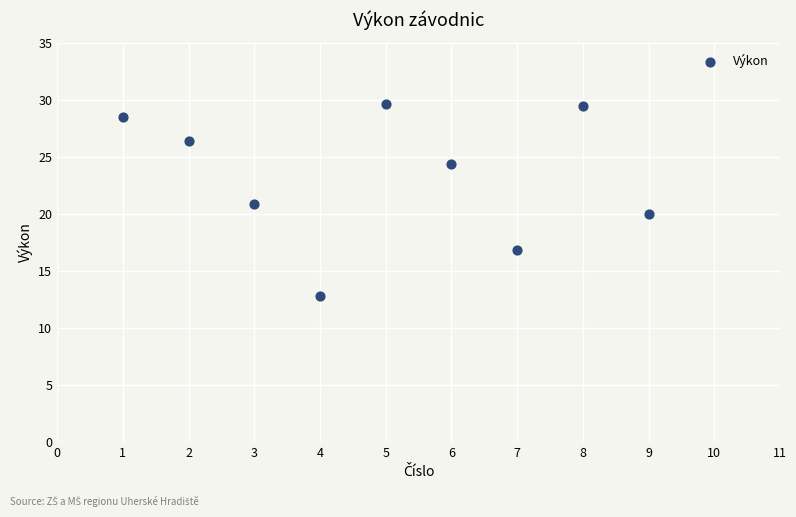

What is the average Y value?

23.2